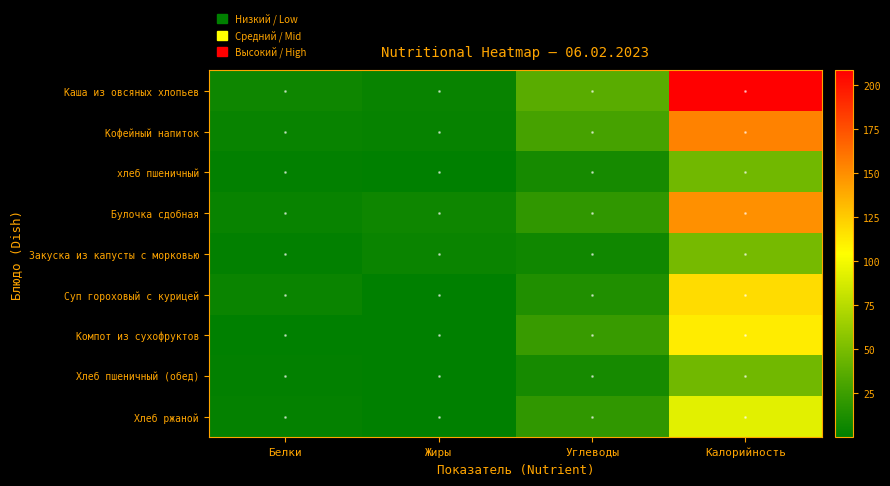

Which label corresponds to the largest value in the chart?

Калорийность